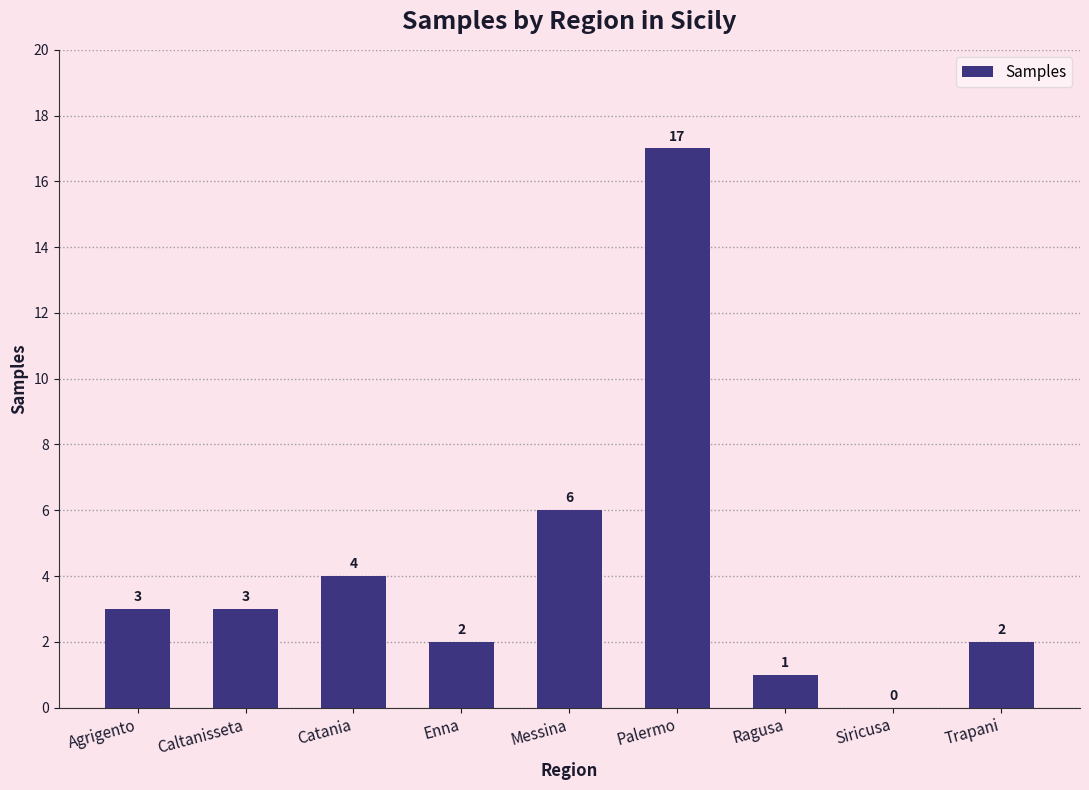

Which category has the highest value across all series?

Palermo